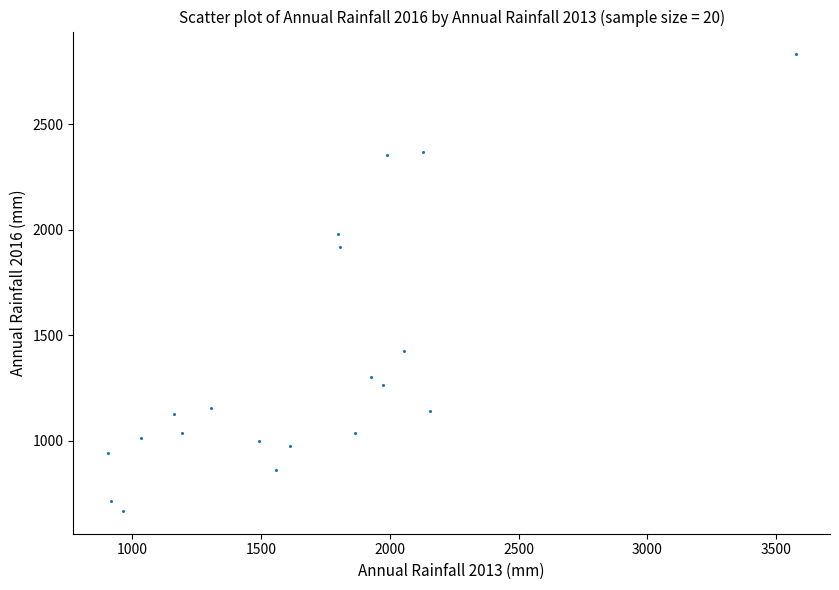

What is the range of Y values (max minus min)?

2166.4